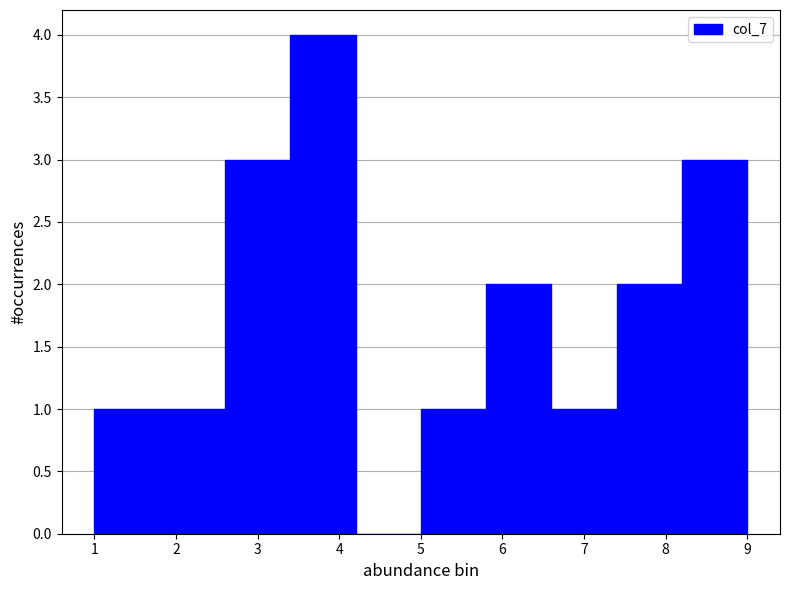

What is the height of the bar covering 7.4 to 8.2 on the x-axis? The values are not printed on the chart, so give them approximately, as read against the axis.

2